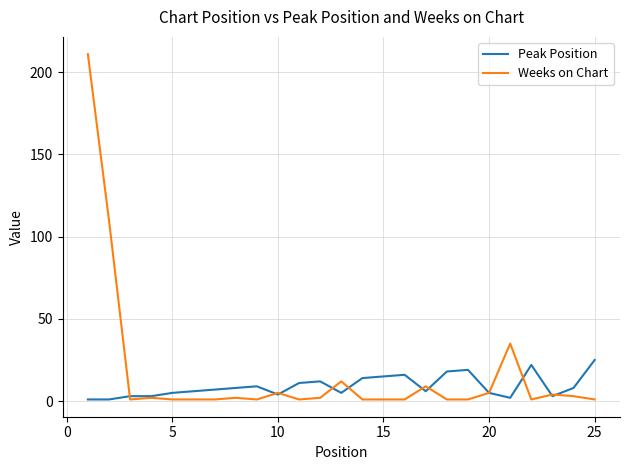

Rank the series by their average value, from highest to lowest.

Weeks on Chart, Peak Position